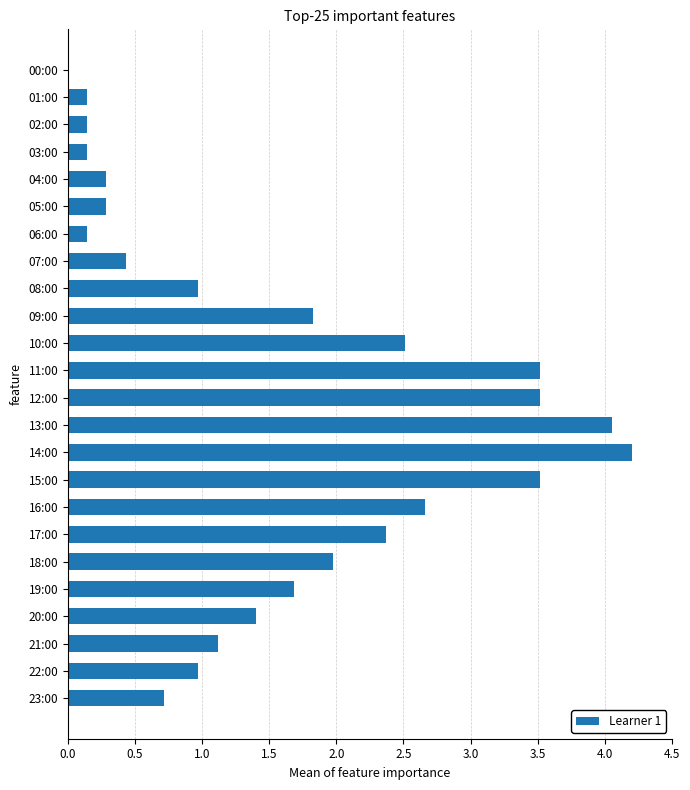

Reading bottom to top, list all the values displayed in this chart.

23:00=0.7	22:00=1.0	21:00=1.1	20:00=1.4	19:00=1.7	18:00=2.0	17:00=2.4	16:00=2.7	15:00=3.5	14:00=4.2	13:00=4.1	12:00=3.5	11:00=3.5	10:00=2.5	09:00=1.8	08:00=1.0	07:00=0.4	06:00=0.1	05:00=0.3	04:00=0.3	03:00=0.1	02:00=0.1	01:00=0.1	00:00=0.0